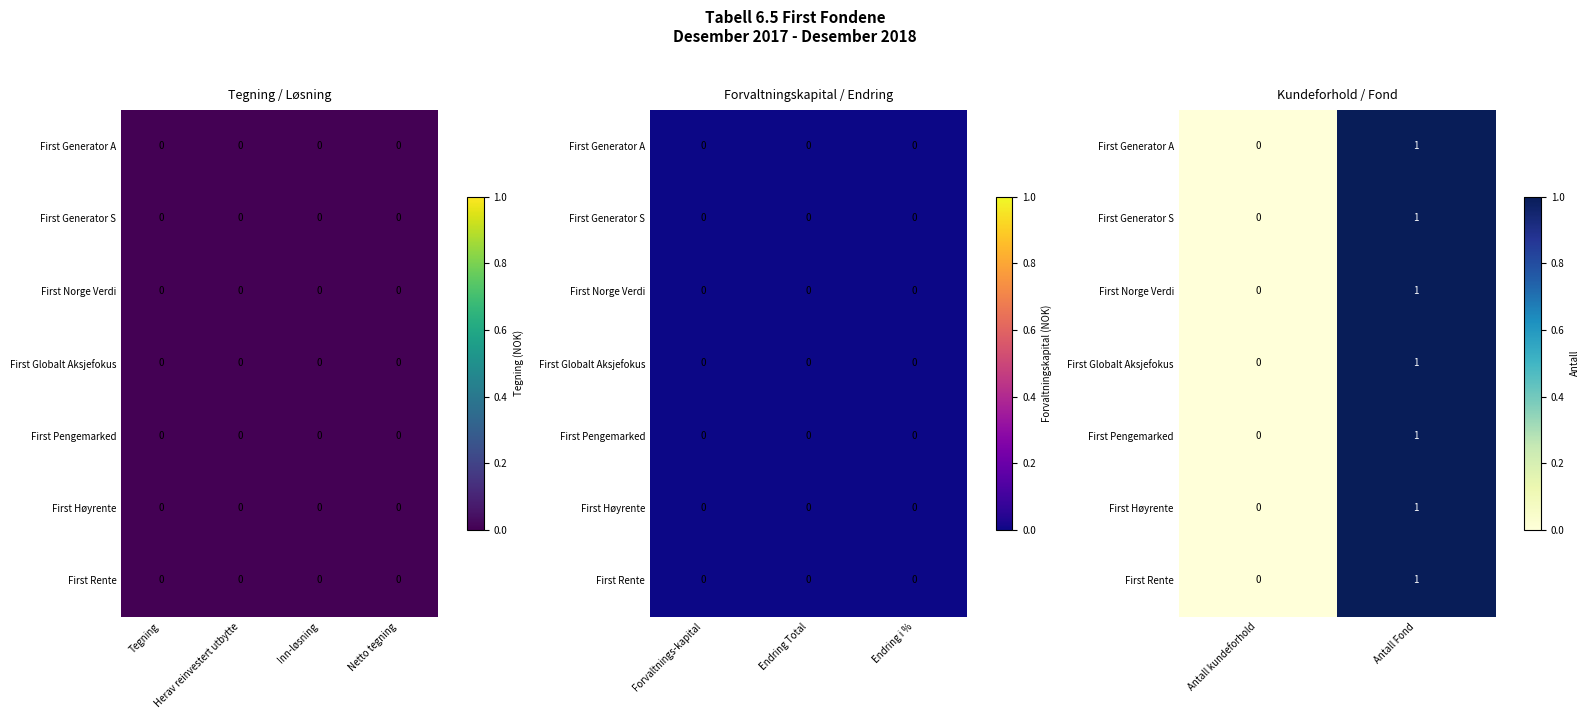

At which label does First Høyrente reach its minimum?

Antall kundeforhold